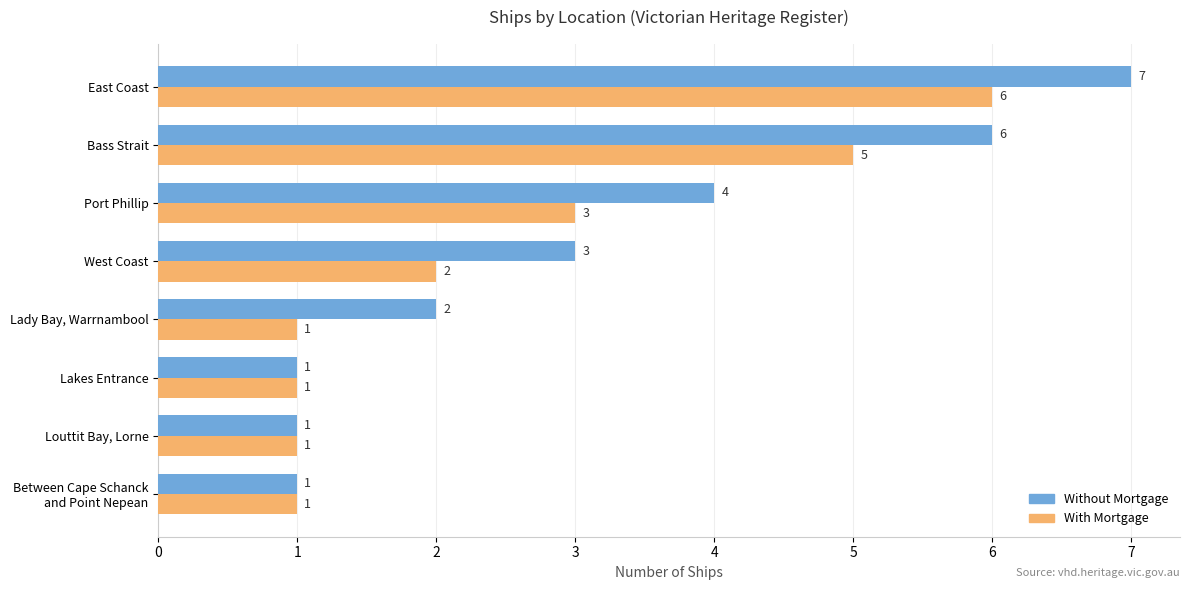

Which series has the largest range (max minus min)?

Without Mortgage